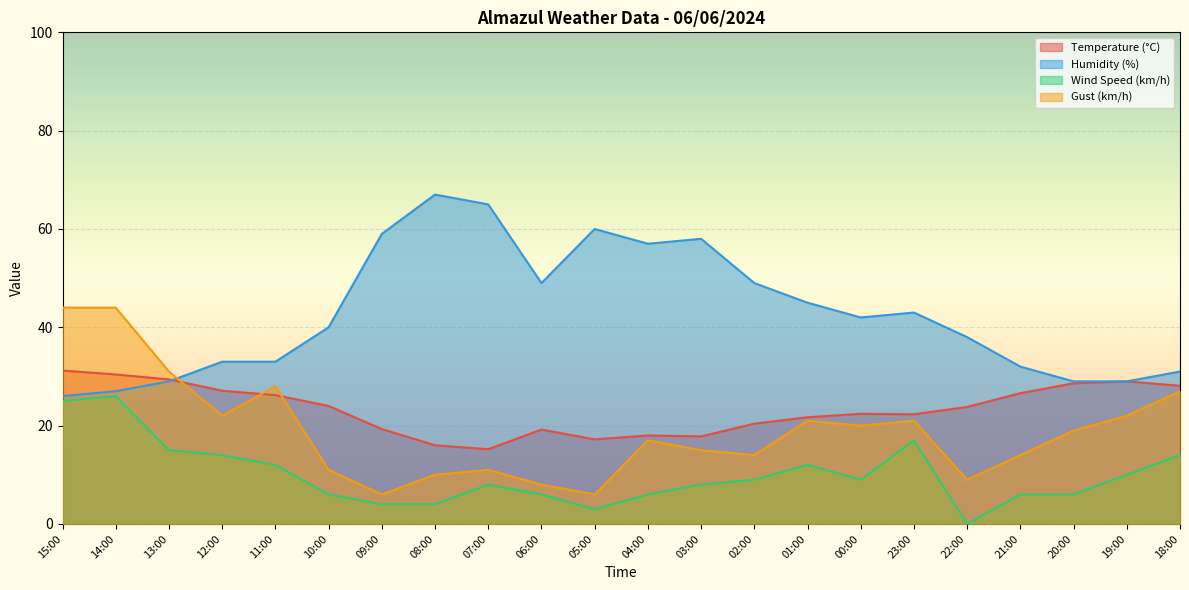

What is the average value of the Temperature (°C) series?

23.4